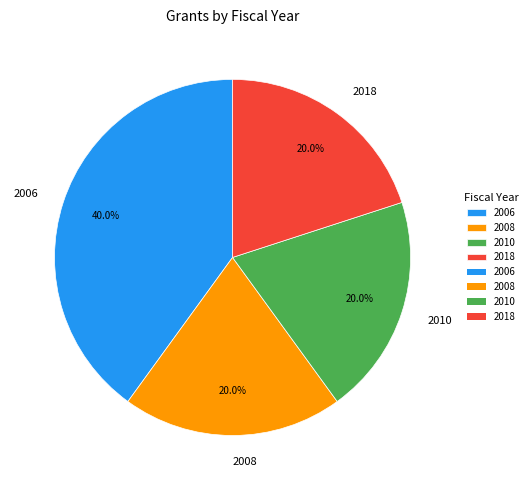

Does 2018 represent more than half of the total?

No